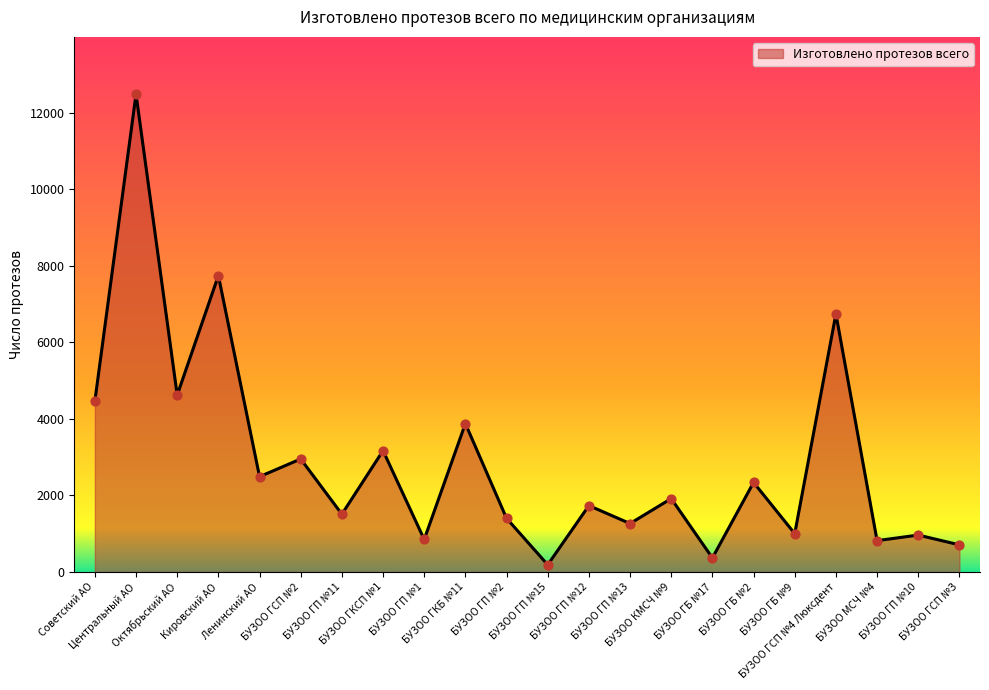

What is the ratio of the value at БУЗОО КМСЧ №9 to the value at БУЗОО ГБ №17?

5.2